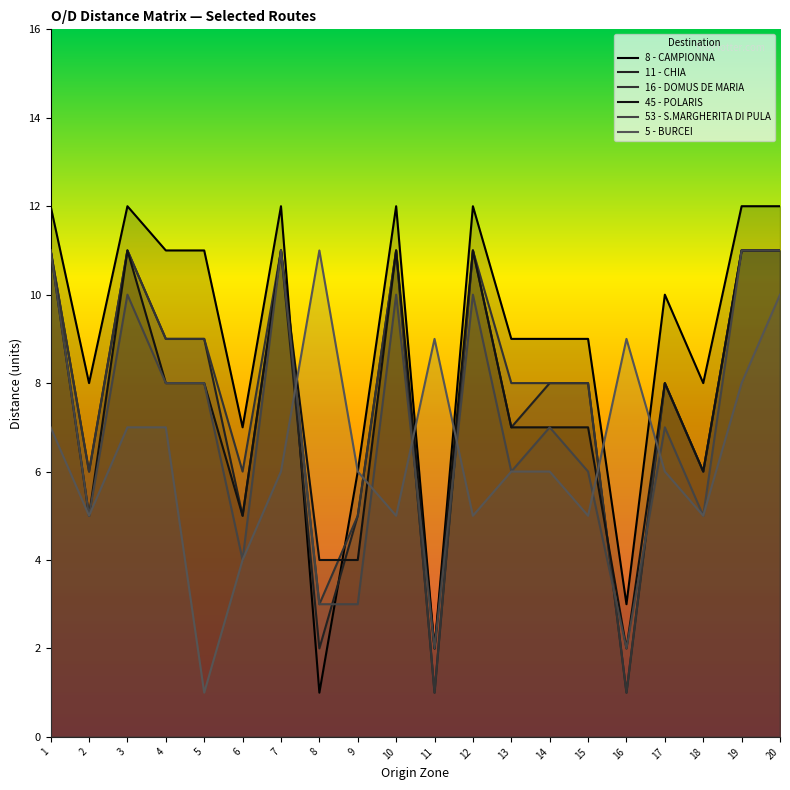

Reading left to right, list all the values displayed in this chart.

8 - CAMPIONNA: 12	8	12	11	11	7	12	1	6	12	2	12	9	9	9	3	10	8	12	12
11 - CHIA: 11	6	11	9	9	5	11	2	5	11	1	11	7	8	8	1	8	6	11	11
16 - DOMUS DE MARIA: 11	6	11	9	9	6	11	3	5	11	1	11	8	8	8	1	8	6	11	11
45 - POLARIS: 11	5	11	8	8	5	11	4	4	11	2	11	7	7	7	2	8	6	11	11
53 - S.MARGHERITA DI PULA: 11	5	10	8	8	4	11	3	3	10	2	10	6	7	6	2	7	5	11	11
5 - BURCEI: 7	5	7	7	1	4	6	11	6	5	9	5	6	6	5	9	6	5	8	10